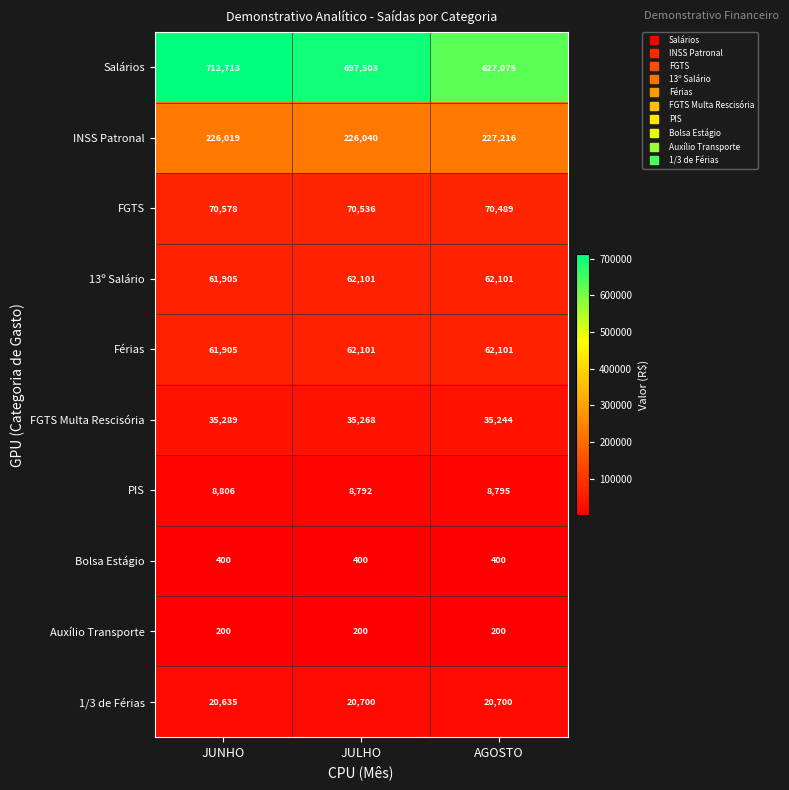

What is the spread (max minus min) of values at JUNHO?

712513